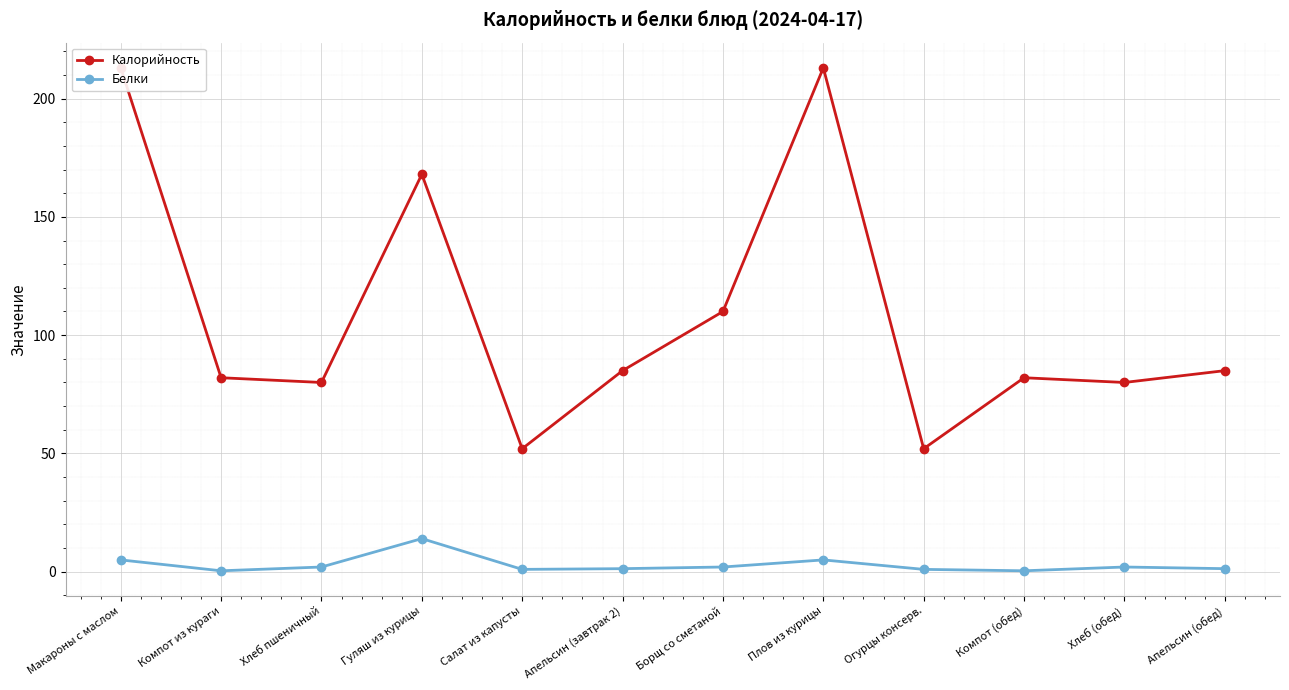

What is the average value of the Белки series?

2.9